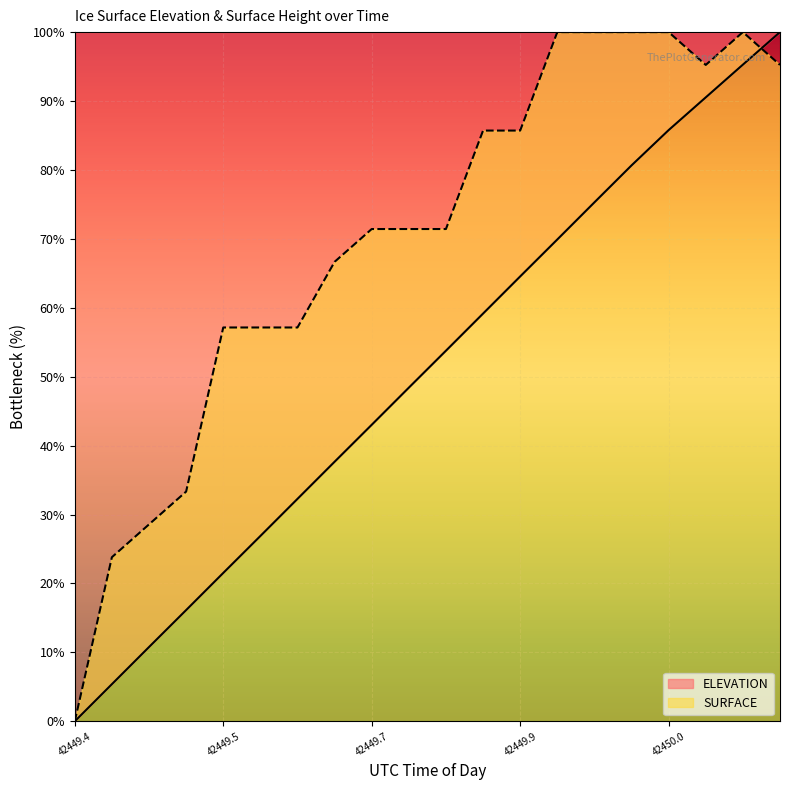

Which series has the largest total across all categories?

SURFACE